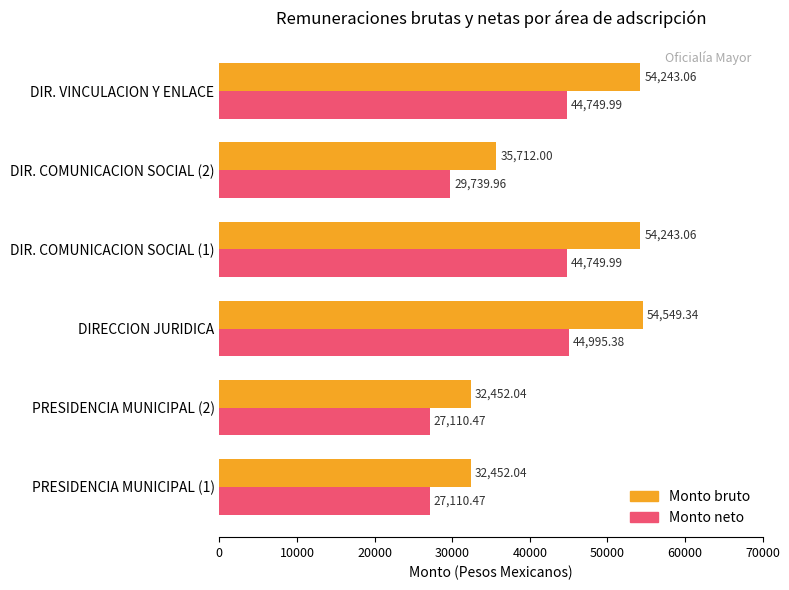

Which series has the largest total across all categories?

Monto bruto